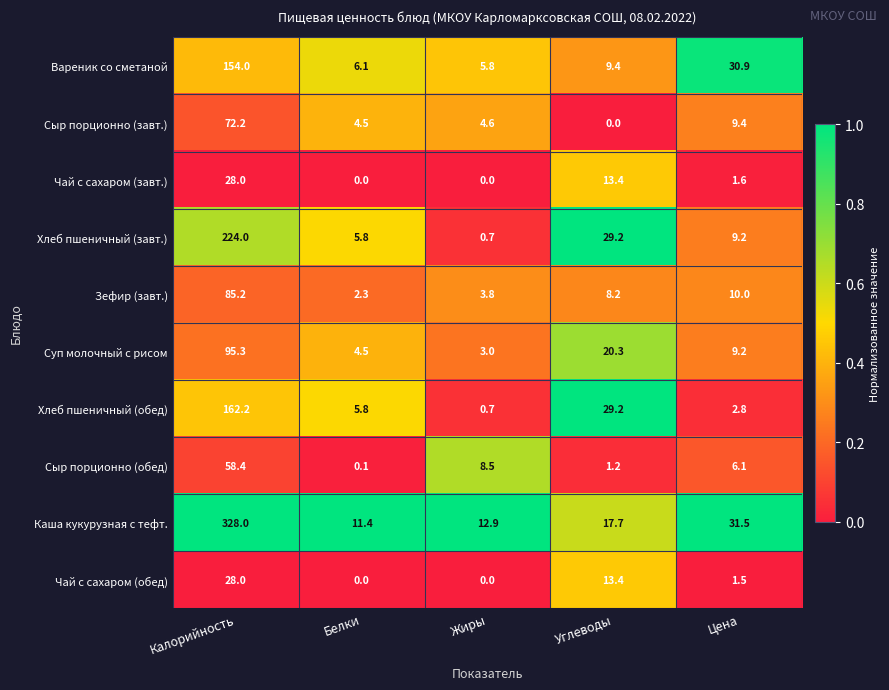

How many series are shown in this chart?

10